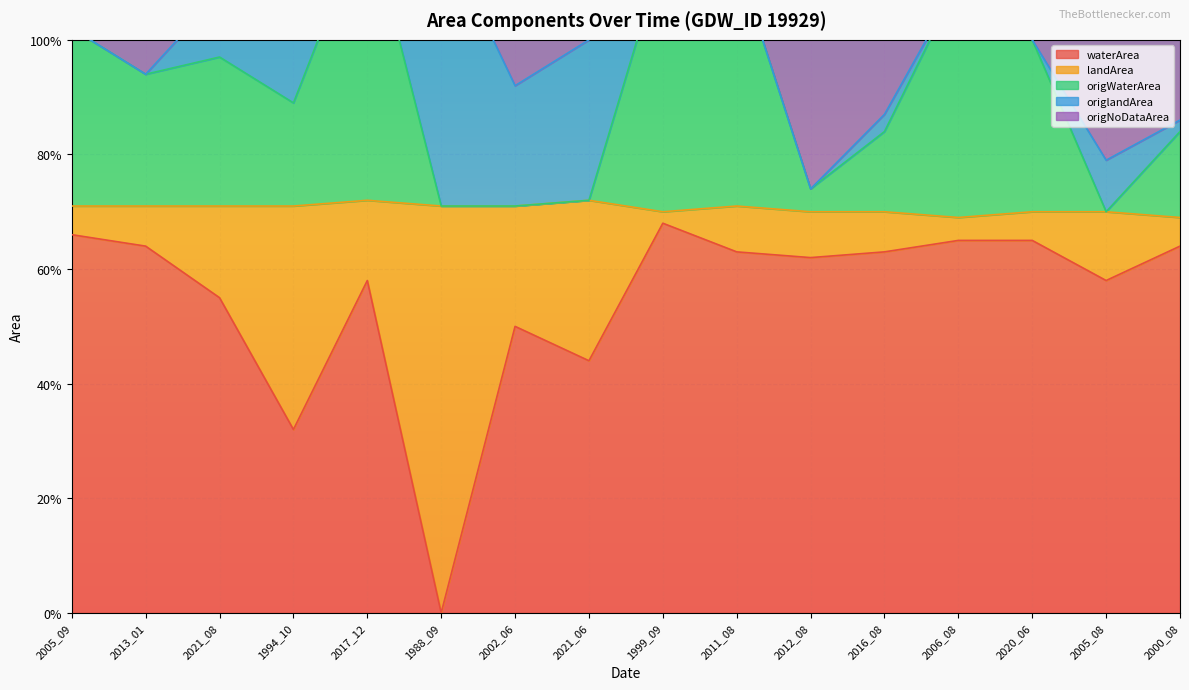

List the labels in order of waterArea value, largest first.

1999_09, 2005_09, 2006_08, 2020_06, 2013_01, 2000_08, 2011_08, 2016_08, 2012_08, 2017_12, 2005_08, 2021_08, 2002_06, 2021_06, 1994_10, 1988_09